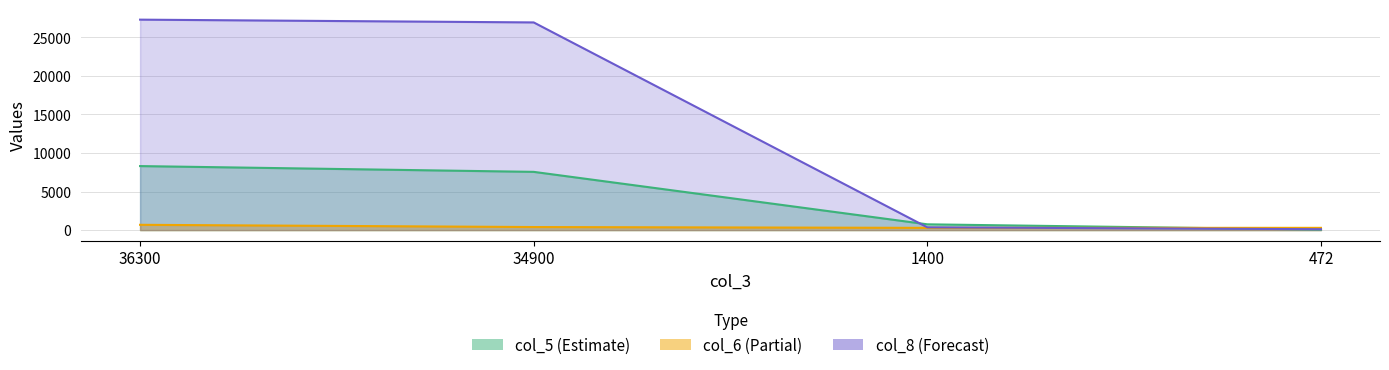

What is the sum of the col_8 values at 472 and 1400?

474